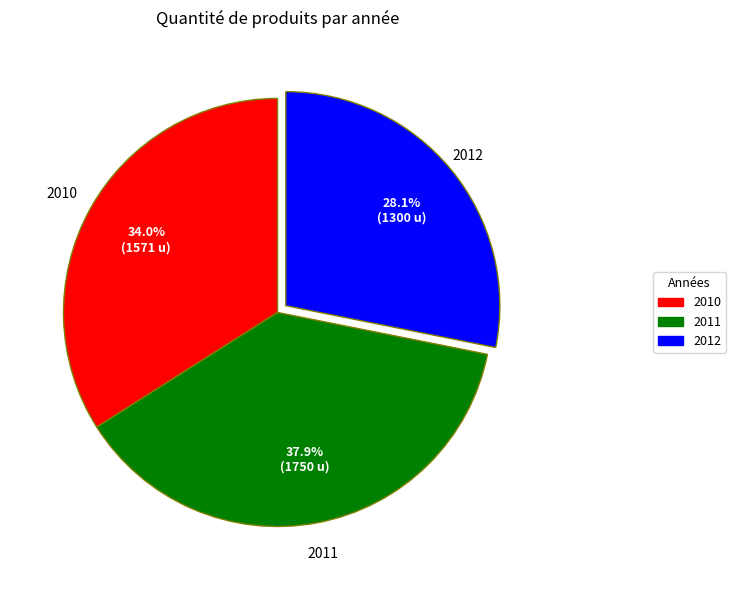

Is 2012 the majority of the pie?

No